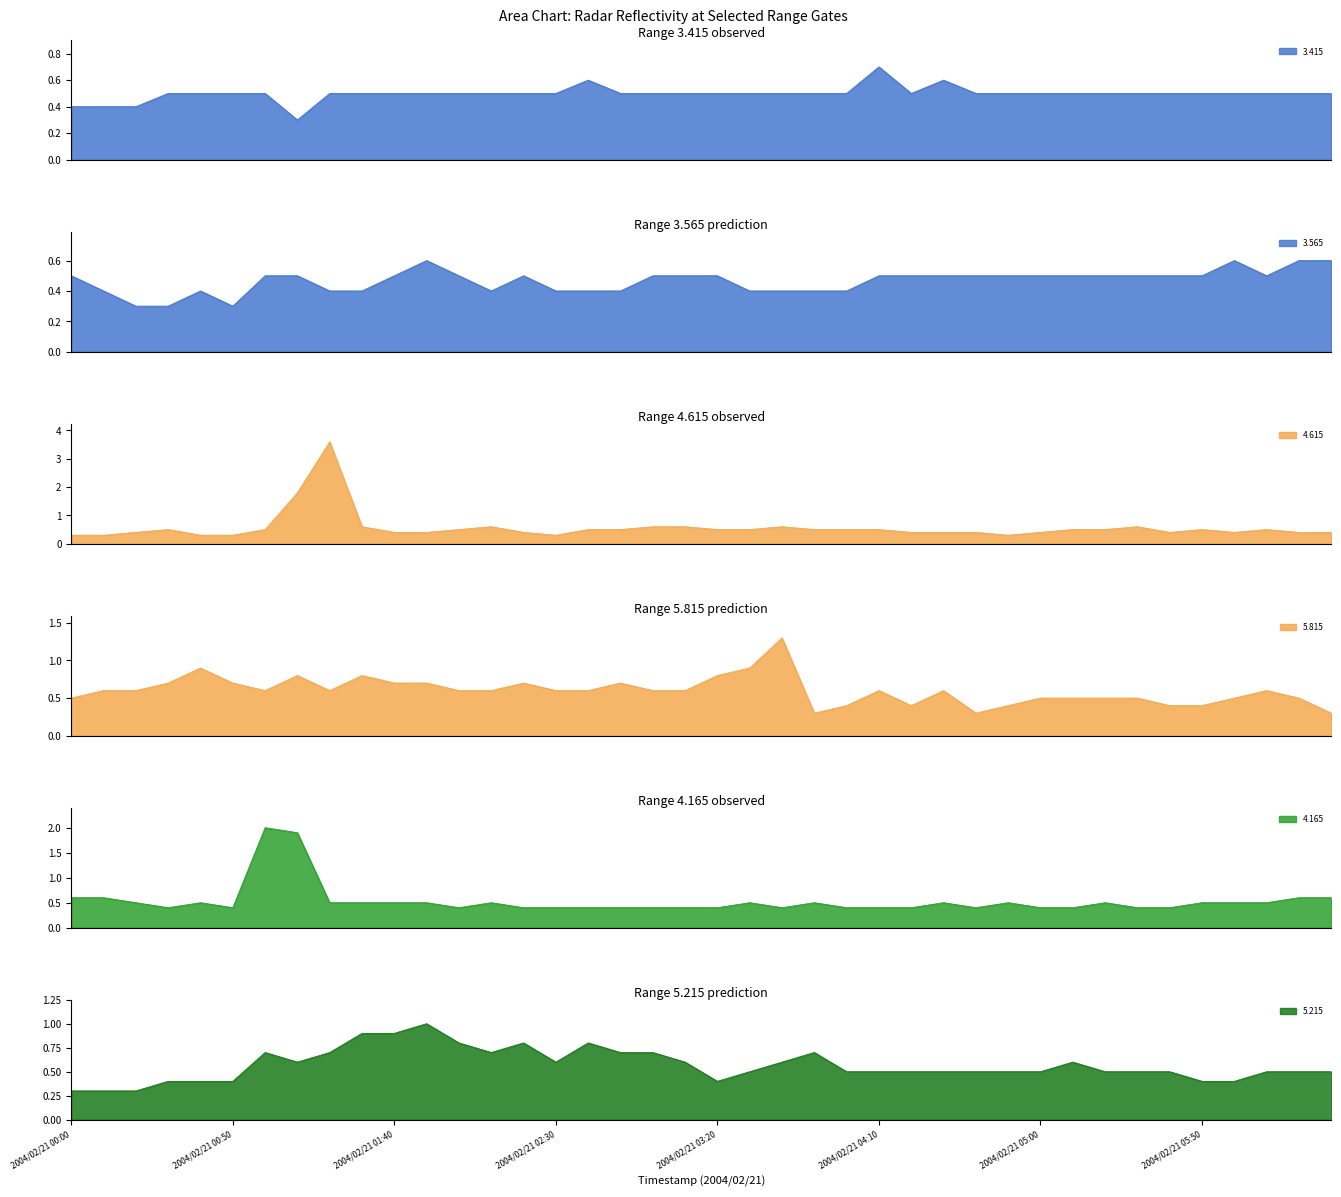

Rank the categories by 3.415 value from lowest to highest.

2004/02/21 01:10, 2004/02/21 00:00, 2004/02/21 00:10, 2004/02/21 00:20, 2004/02/21 00:30, 2004/02/21 00:40, 2004/02/21 00:50, 2004/02/21 01:00, 2004/02/21 01:20, 2004/02/21 01:30, 2004/02/21 01:40, 2004/02/21 01:50, 2004/02/21 02:00, 2004/02/21 02:10, 2004/02/21 02:20, 2004/02/21 02:30, 2004/02/21 02:50, 2004/02/21 03:00, 2004/02/21 03:10, 2004/02/21 03:20, 2004/02/21 03:30, 2004/02/21 03:40, 2004/02/21 03:50, 2004/02/21 04:00, 2004/02/21 04:20, 2004/02/21 04:40, 2004/02/21 04:50, 2004/02/21 05:00, 2004/02/21 05:10, 2004/02/21 05:20, 2004/02/21 05:30, 2004/02/21 05:40, 2004/02/21 05:50, 2004/02/21 06:00, 2004/02/21 06:10, 2004/02/21 06:20, 2004/02/21 06:30, 2004/02/21 02:40, 2004/02/21 04:30, 2004/02/21 04:10